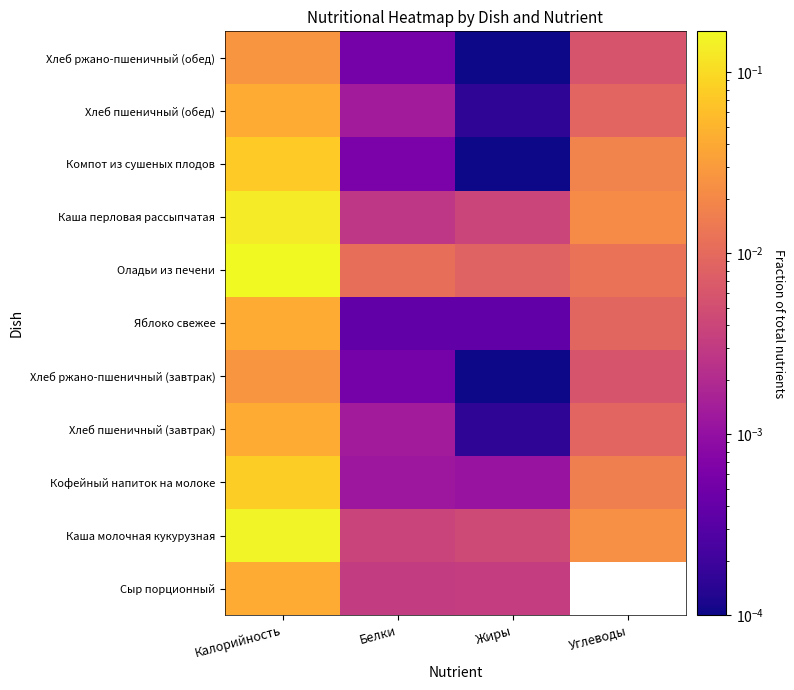

Which has a higher value, Жиры or Калорийность?

Калорийность